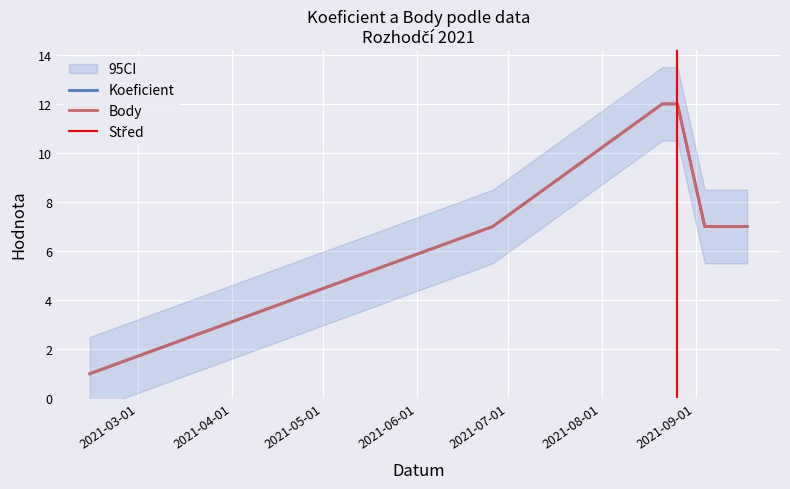

At which label does Body first exceed 7?

2021-08-21